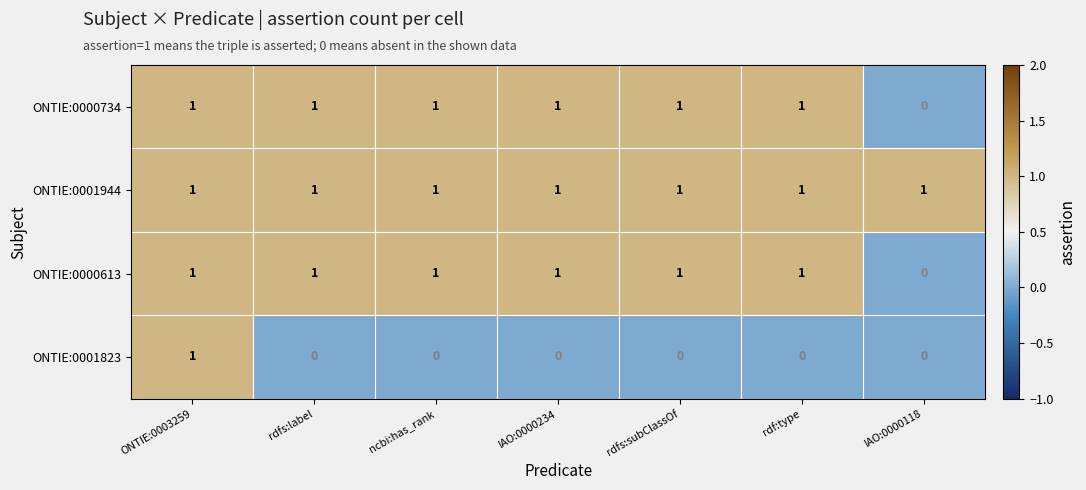

Which series has the largest total across all categories?

ONTIE:0001944